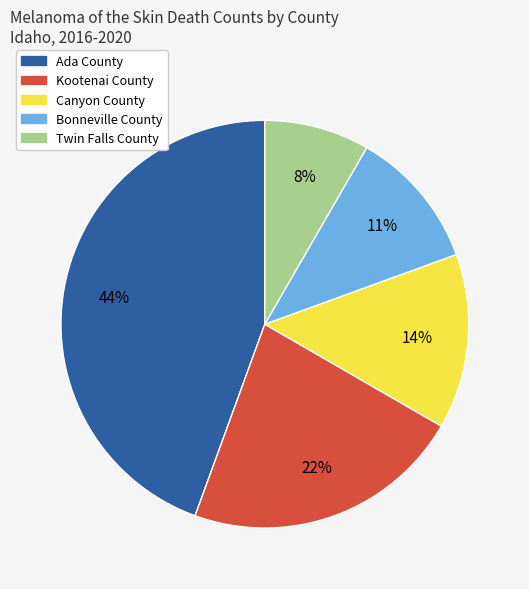

Which has a higher value, Kootenai County or Bonneville County?

Kootenai County